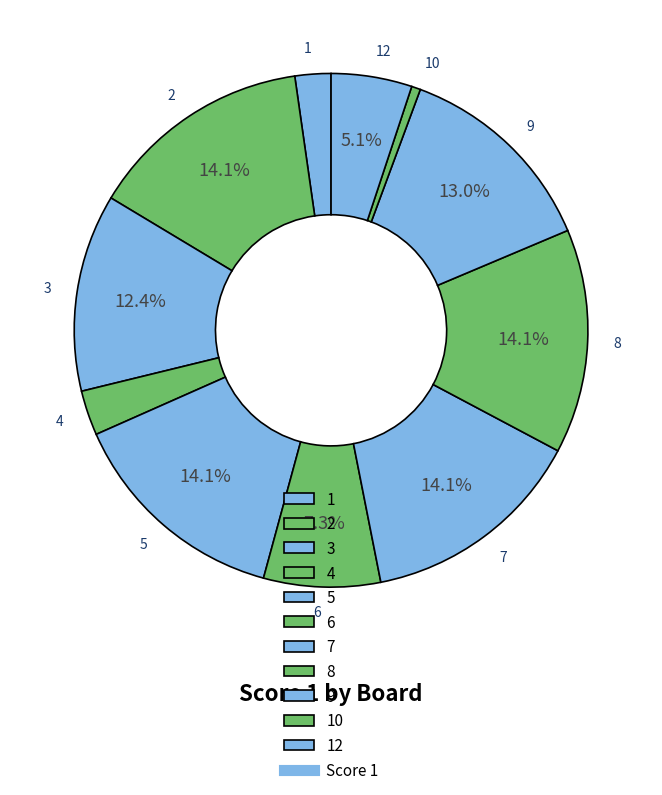

Is it true that 10 is 1% of the pie?

True